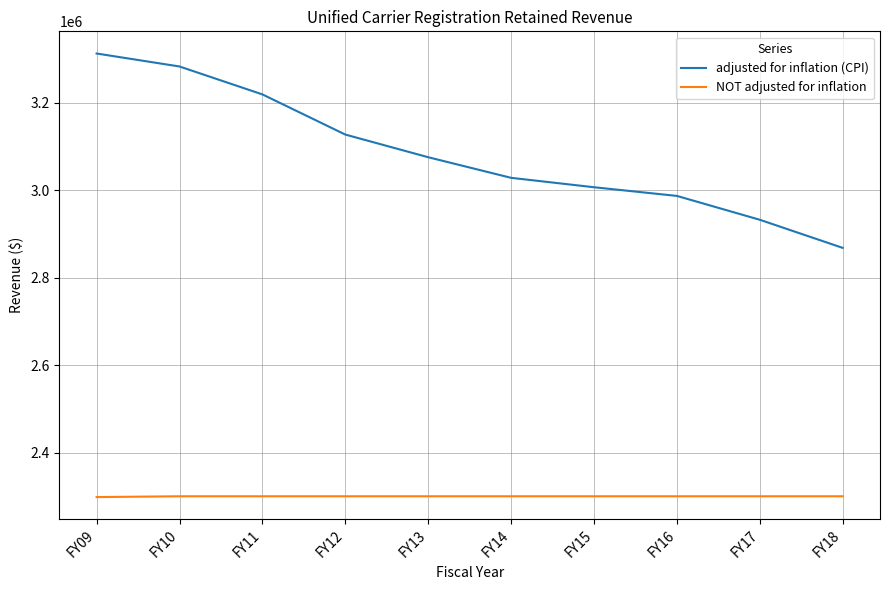

The value of adjusted for inflation (CPI) at FY11 is 3219113. True or false?

True